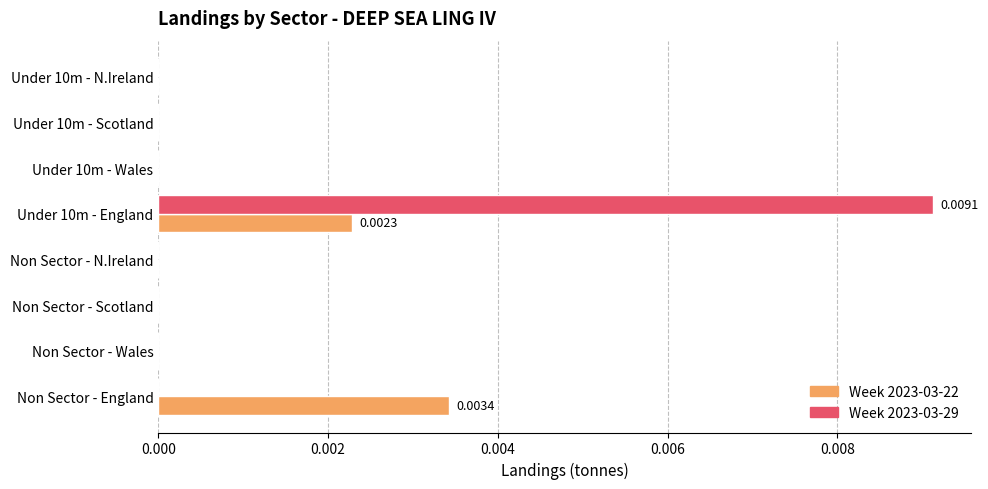

Which category has the highest value in the Week 2023-03-22 series?

Non Sector - England